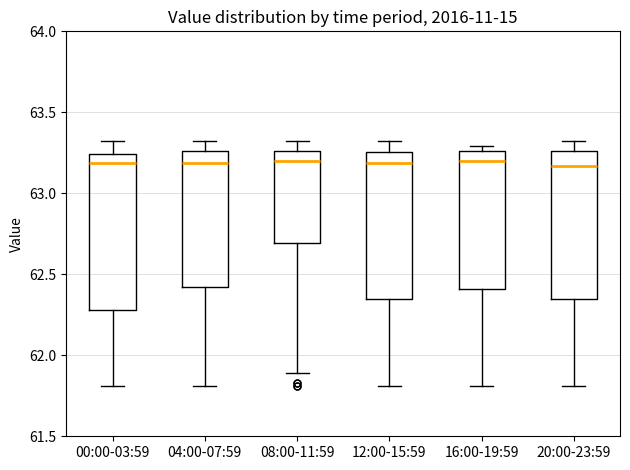

Where does the median line of the box for 16:00-19:59 sit on the y-axis? The values are not printed on the chart, so give them approximately, as read against the axis.

63.20